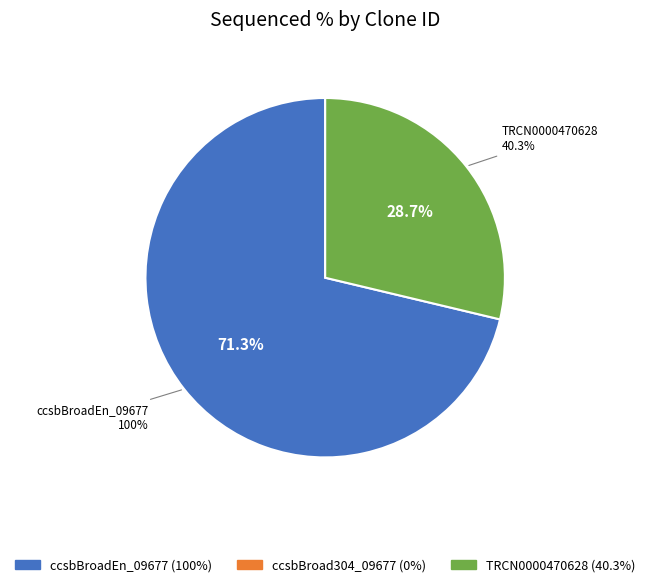

Rank the categories by value from highest to lowest.

ccsbBroadEn_09677, TRCN0000470628, ccsbBroad304_09677